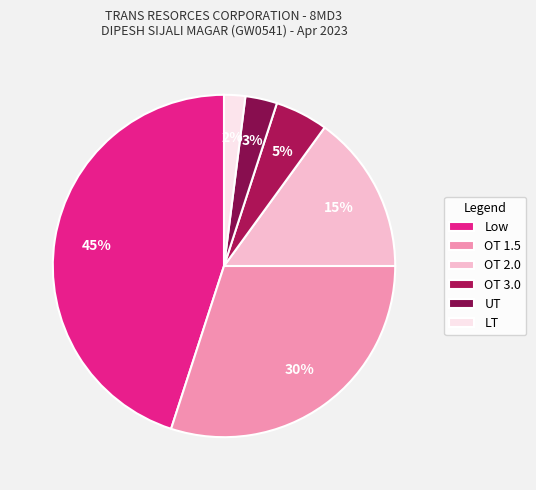

Combined, do Low and UT account for over 50%?

No